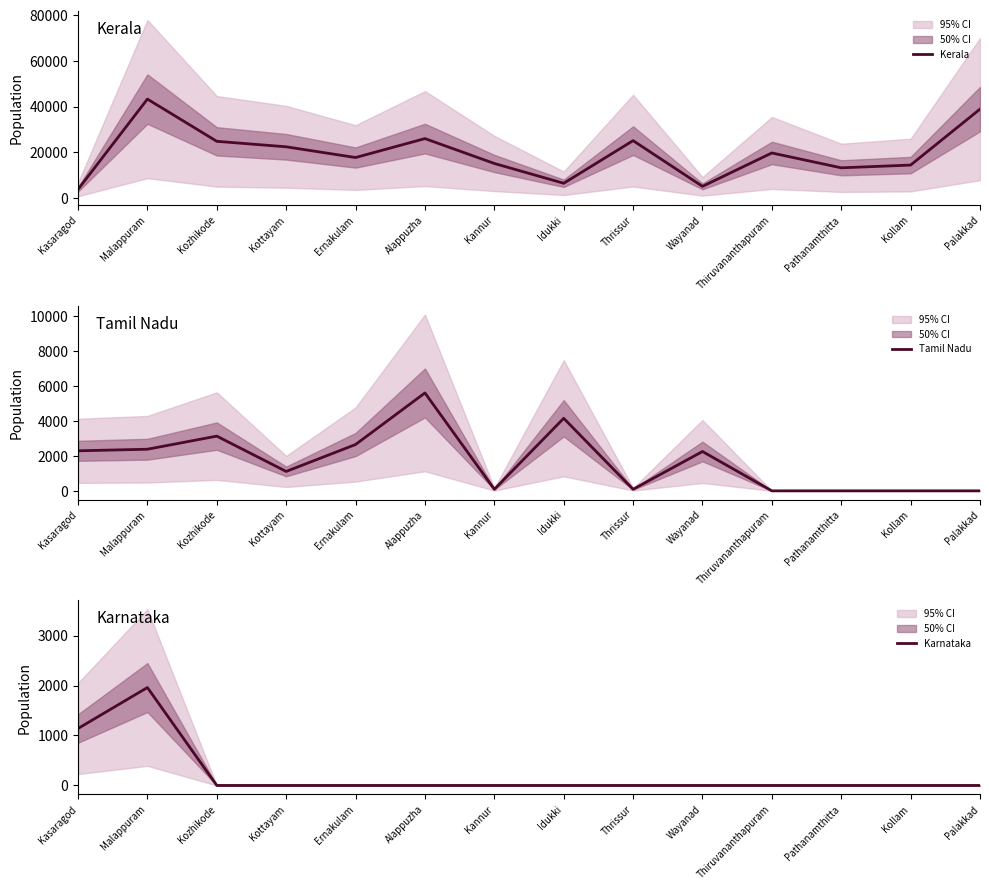

What is the value of the Tamil Nadu point at the 6th from the left?

5600